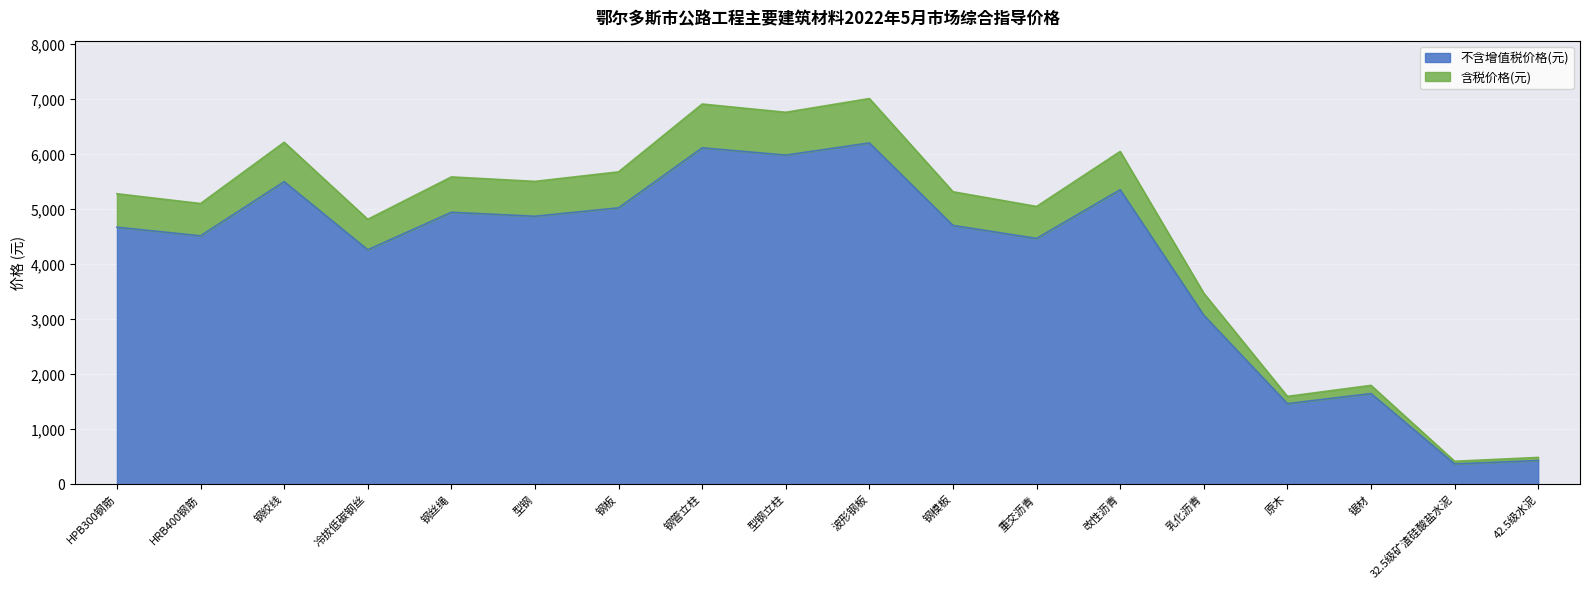

Which category has the lowest value across all series?

32.5级矿渣硅酸盐水泥